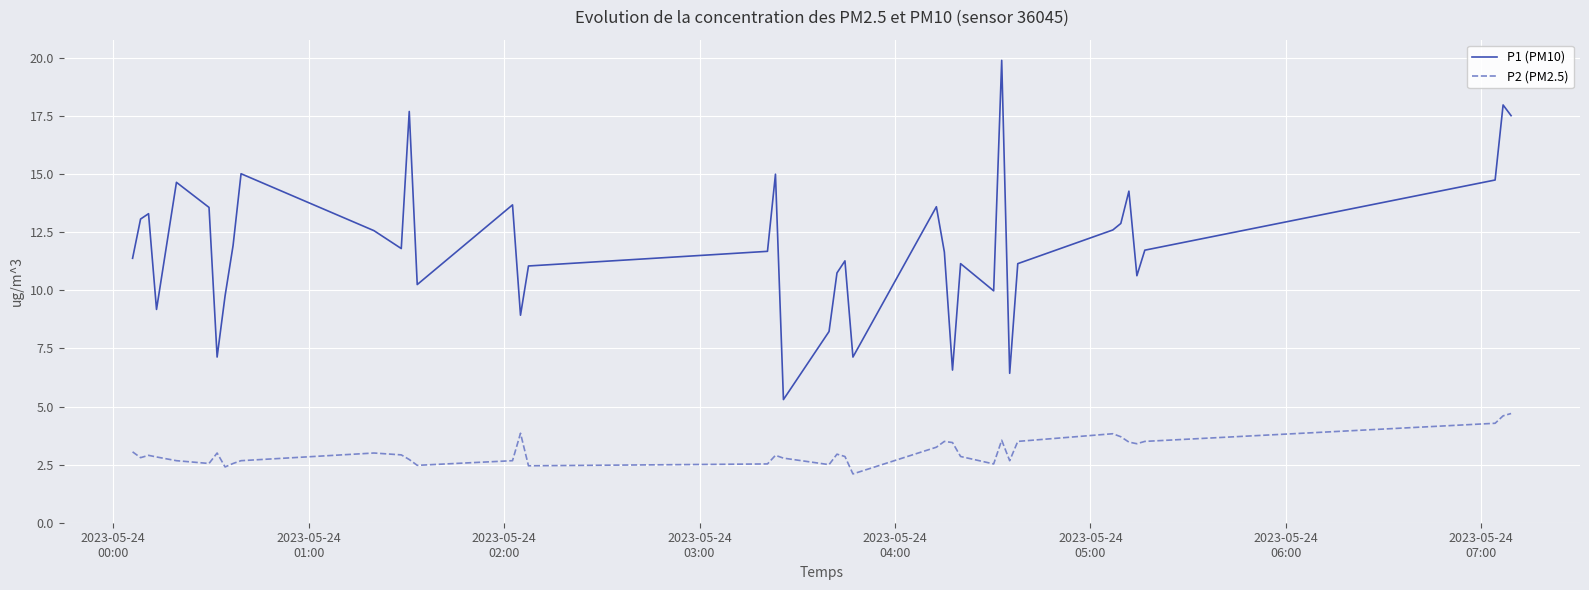

List the series in order of their peak value, lowest first.

P2 (PM2.5), P1 (PM10)